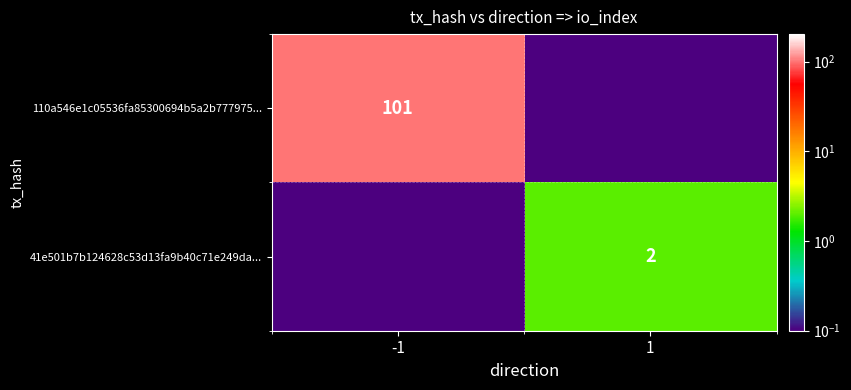

The 110a546e1c05536fa85300694b5a2b777975... series shows 177.1 at -1. True or false?

False